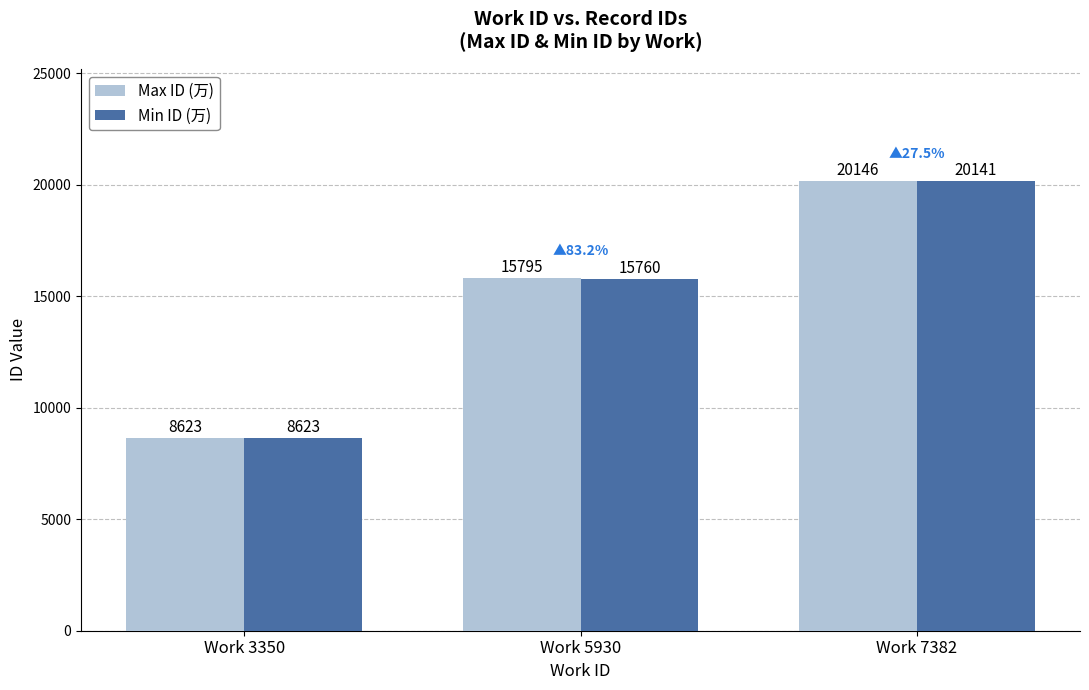

Where is Min ID (万) nearest to the value 14382?

Work 5930